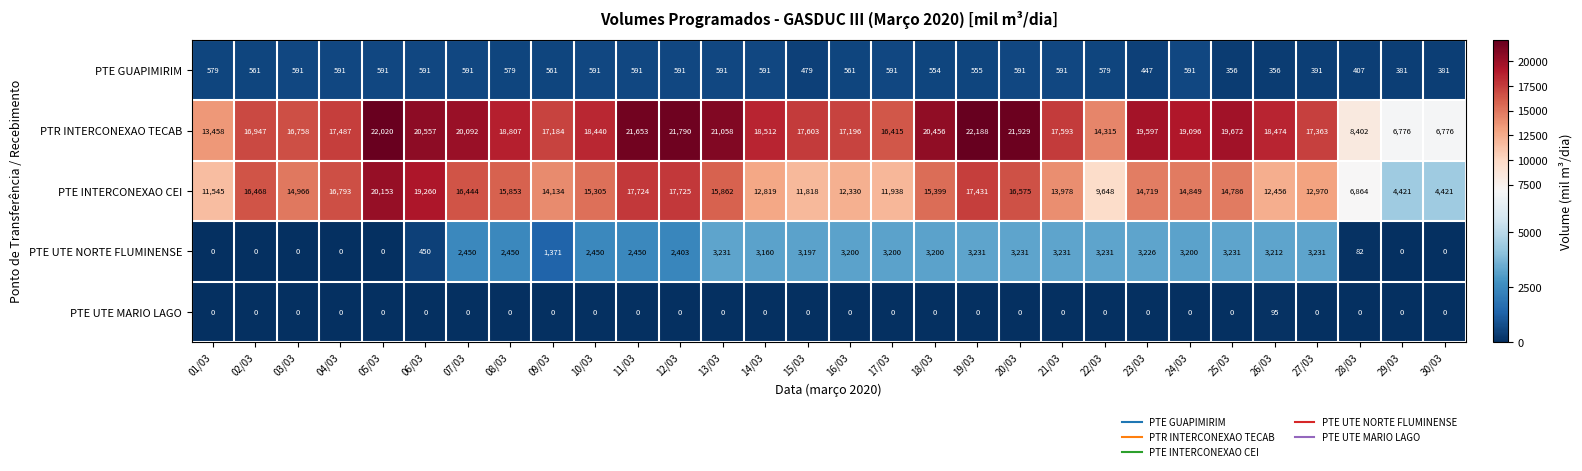

Which series has the largest range (max minus min)?

PTE INTERCONEXAO CEI